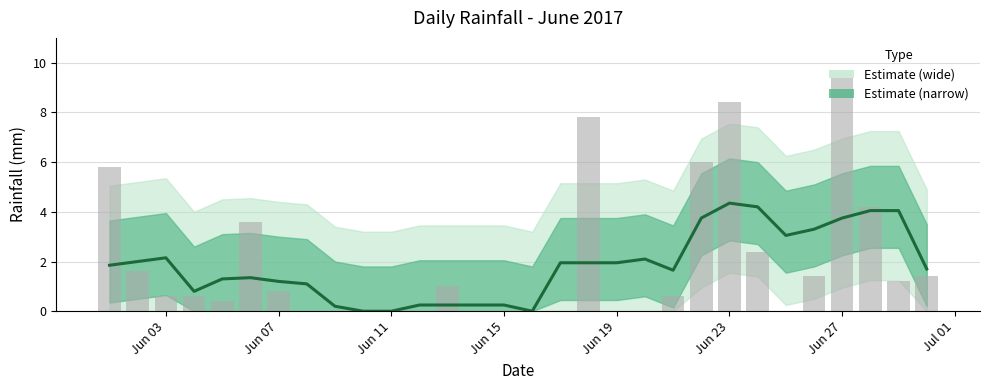

How many values exceed 1?

21